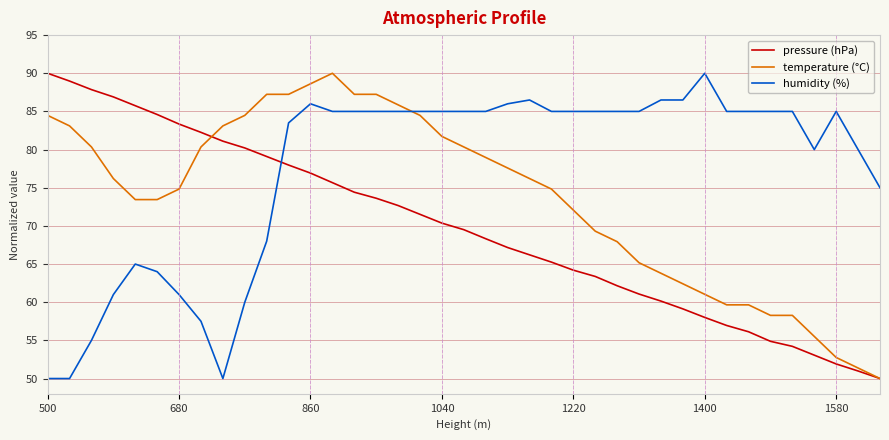

Which series ends up on top after the final intersection of pressure (hPa) and humidity (%)?

humidity (%)